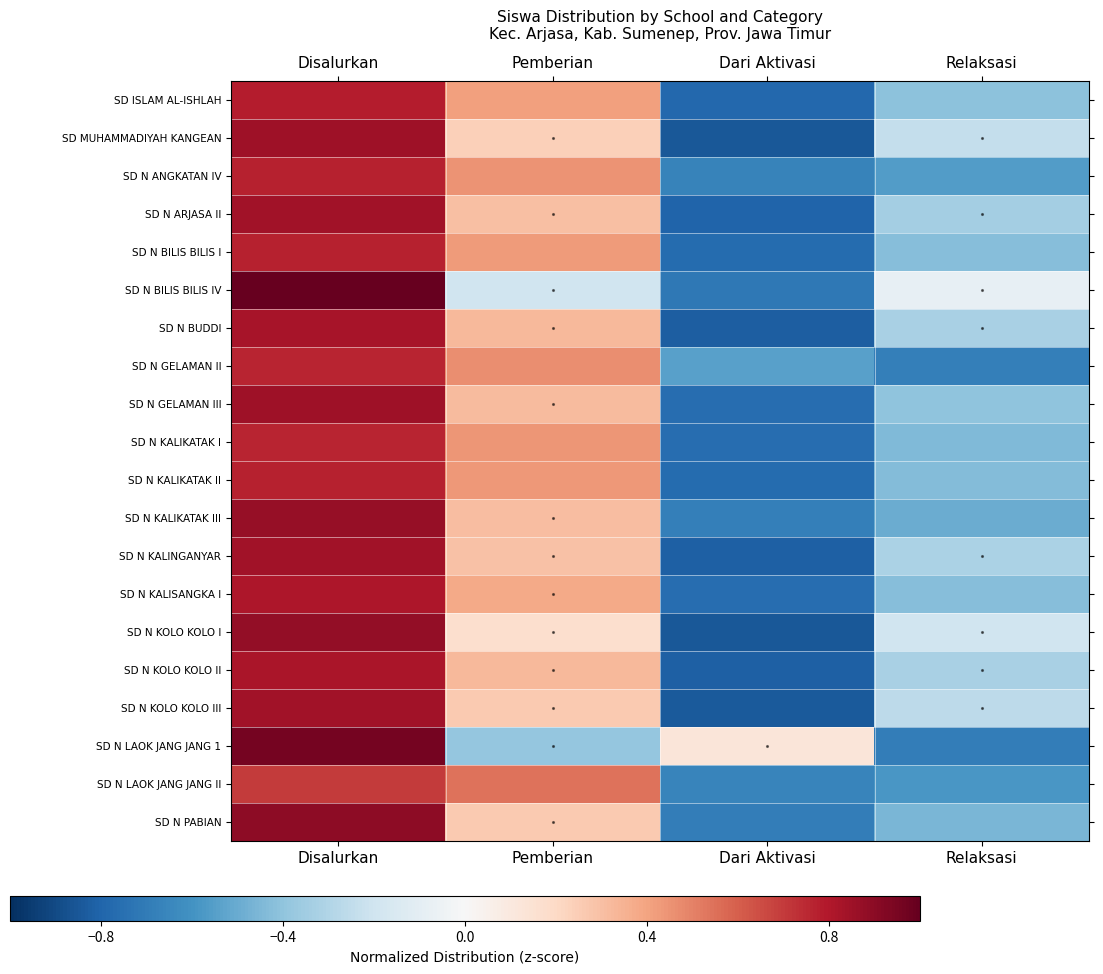

What is the difference between the highest and lowest values at Dari Aktivasi?

1.0